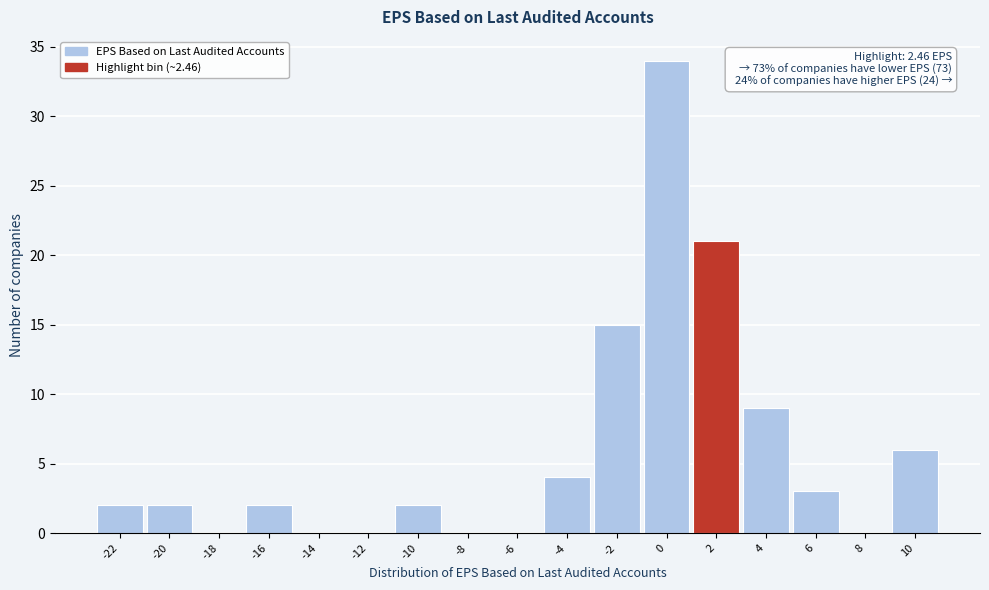

Reading left to right, extract all data points from this chart.

-22=2	-20=2	-18=0	-16=2	-14=0	-12=0	-10=2	-8=0	-6=0	-4=4	-2=15	0=34	2=21	4=9	6=3	8=0	10=6